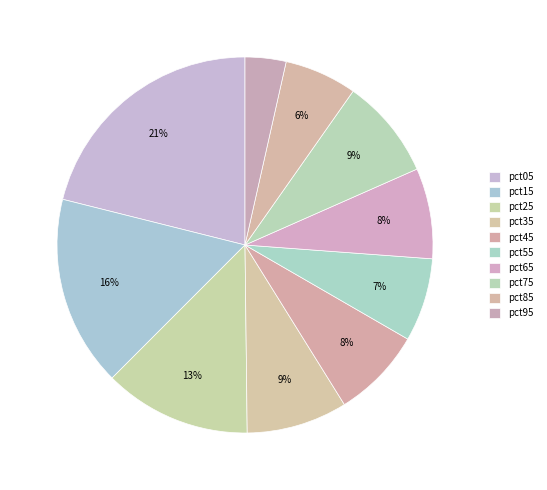

To the nearest percent, what is the difference between the largest and smallest slice percentages?

18%